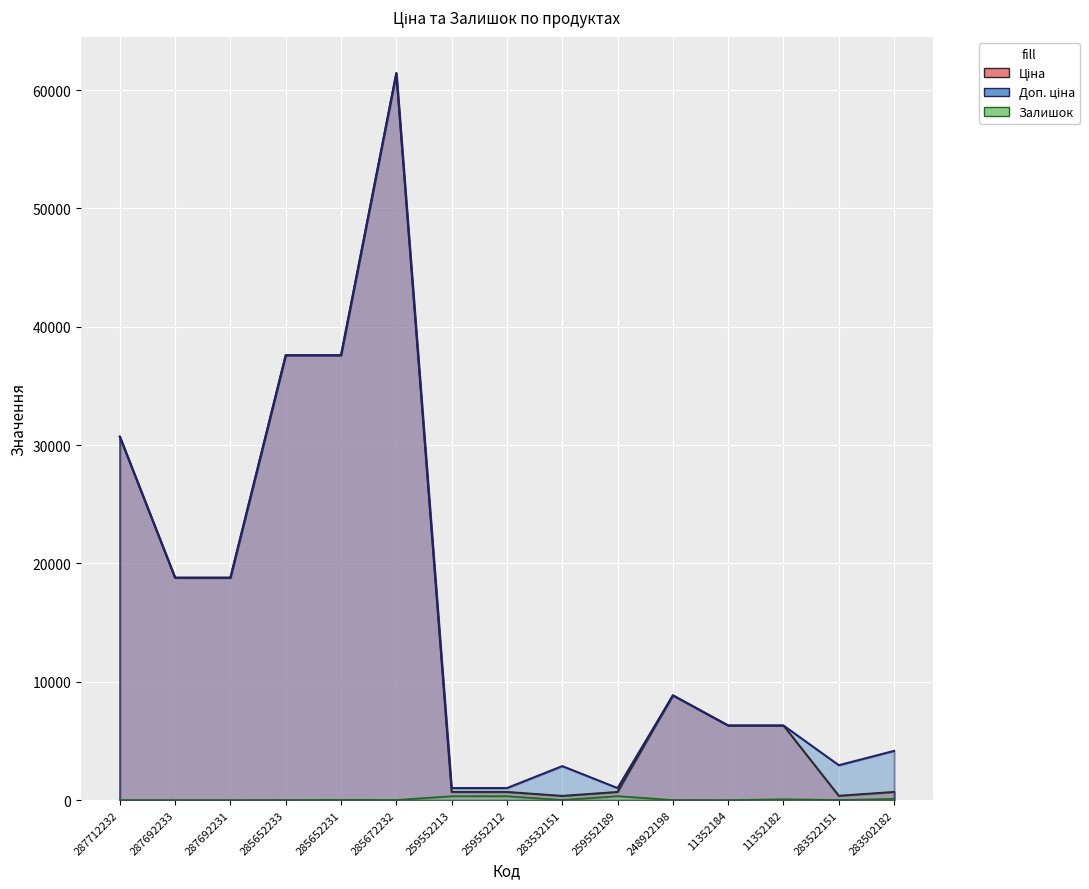

Which category has the lowest value across all series?

287712232